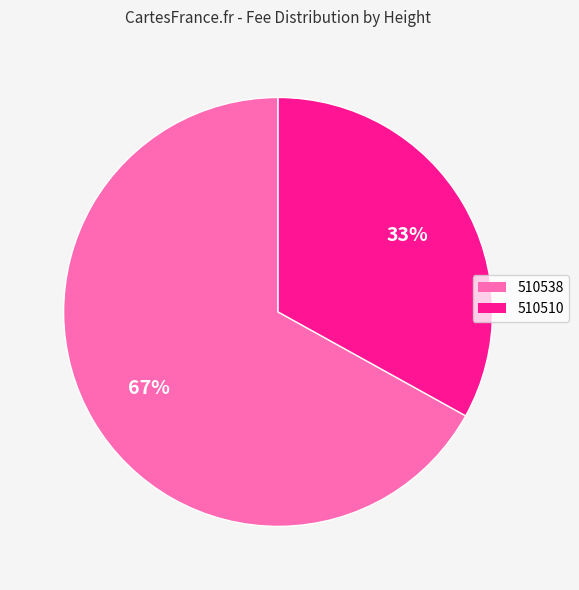

To the nearest percent, what is the average slice percentage?

50%